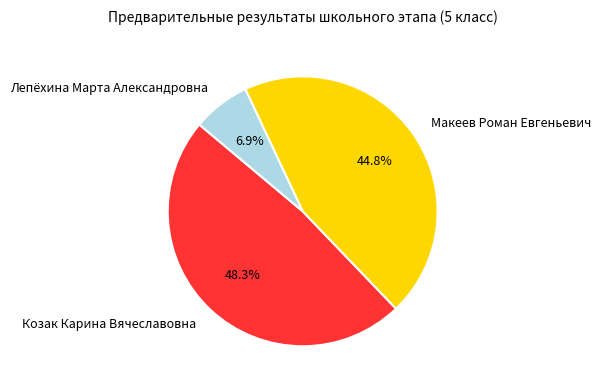

Combined, do Лепёхина Марта Александровна and Козак Карина Вячеславовна account for over 50%?

Yes